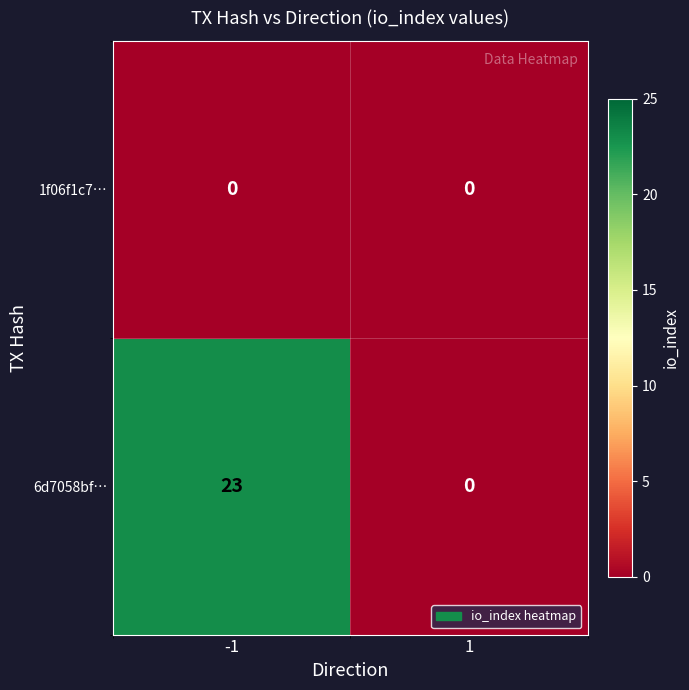

The 6d7058bf… series shows 0 at 1. True or false?

True